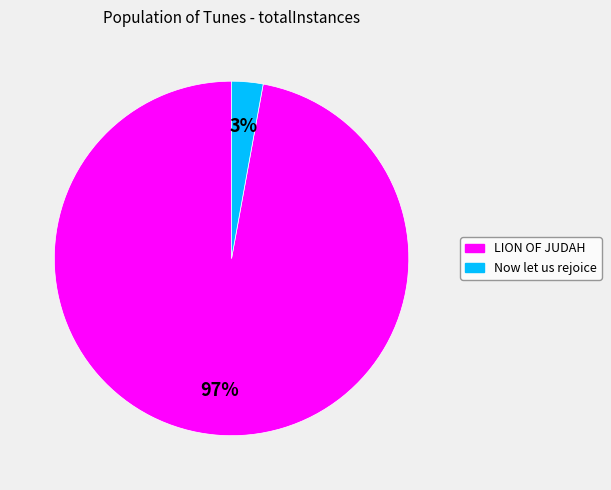

To the nearest percent, what is the combined percentage of LION OF JUDAH and Now let us rejoice?

100%